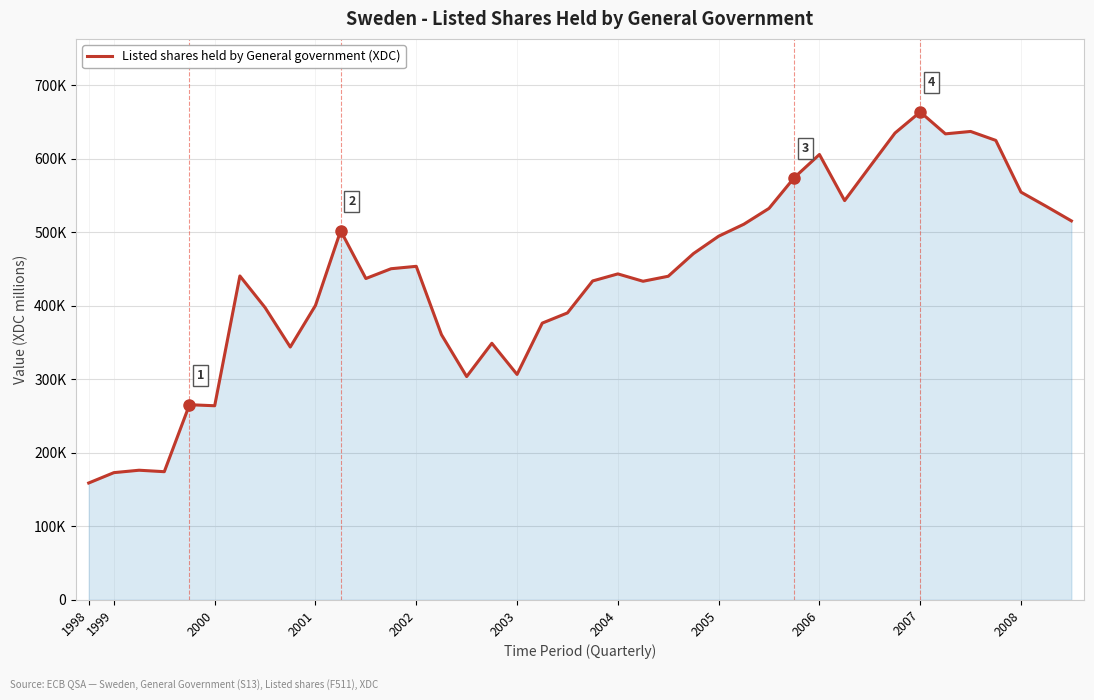

Is this an area chart (filled region under the line)?

Yes